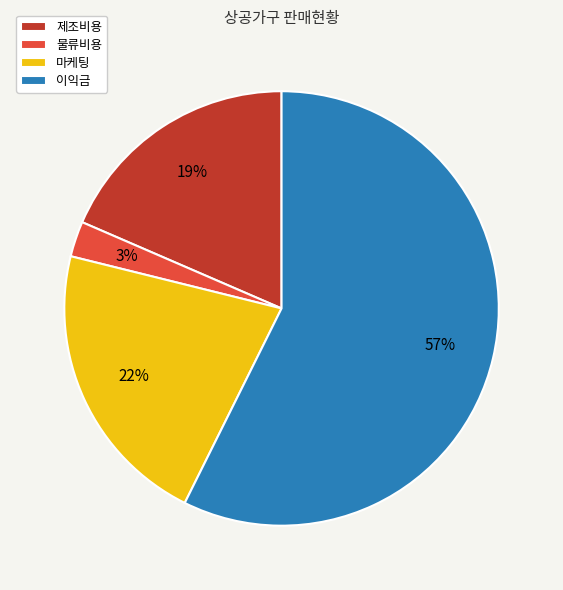

What percentage is the 물류비용 slice, to the nearest percent?

3%